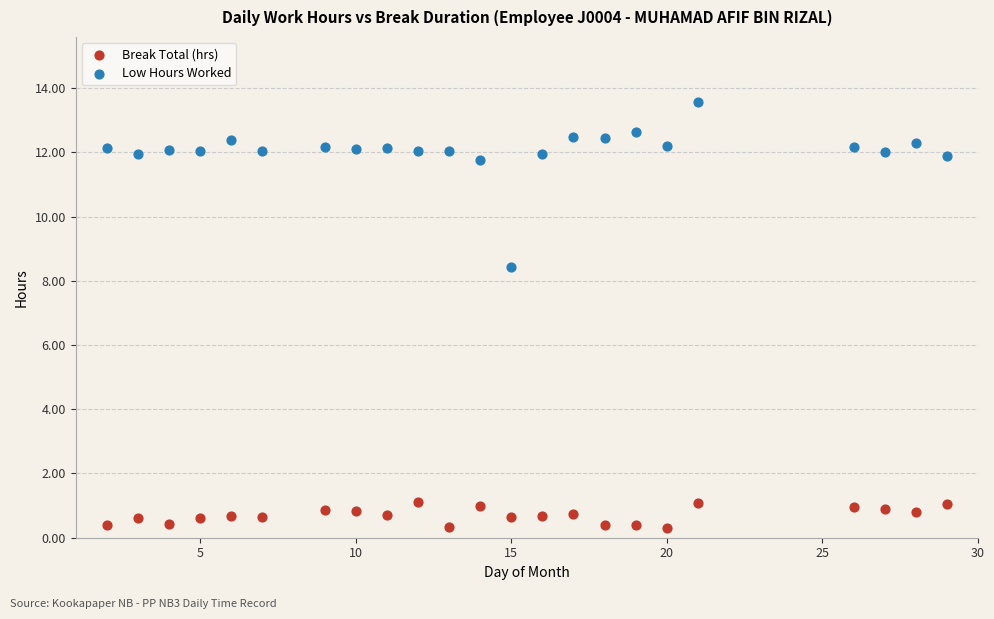

Across all series, what Y value is closest to 6?

8.4